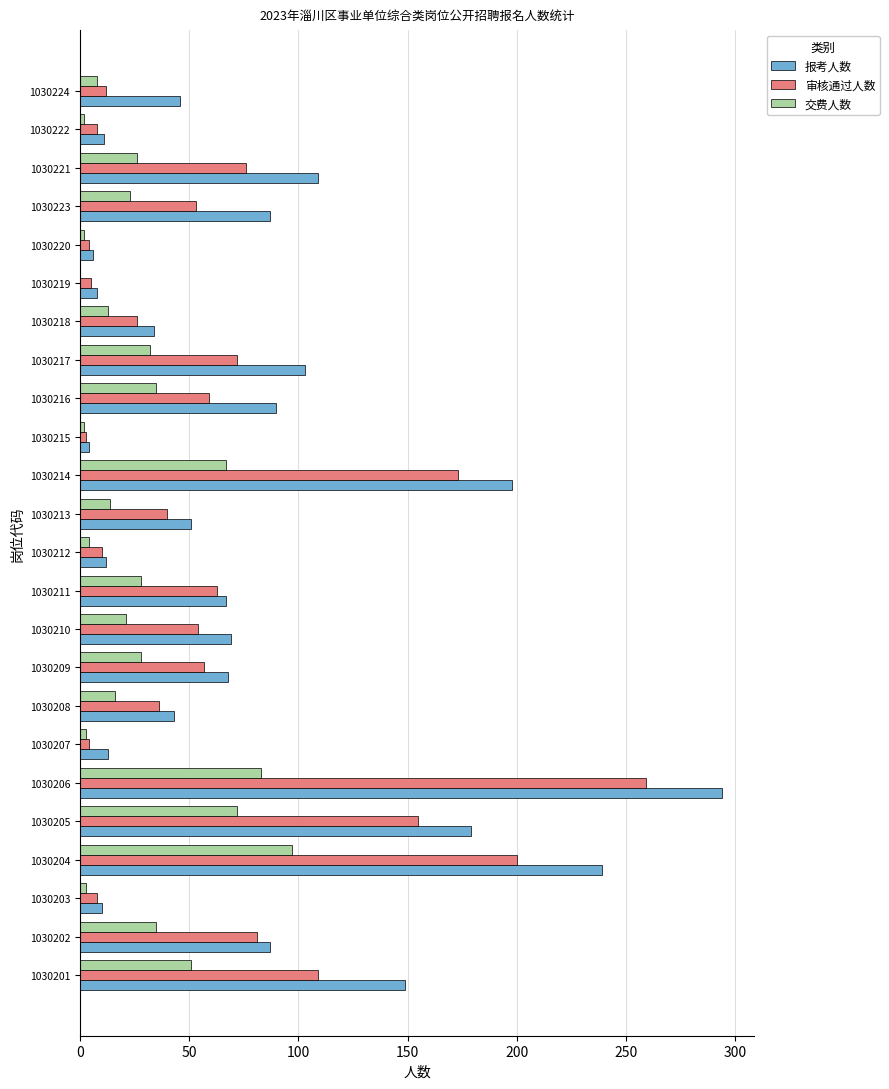

What is the sum of all 交费人数 values?

665